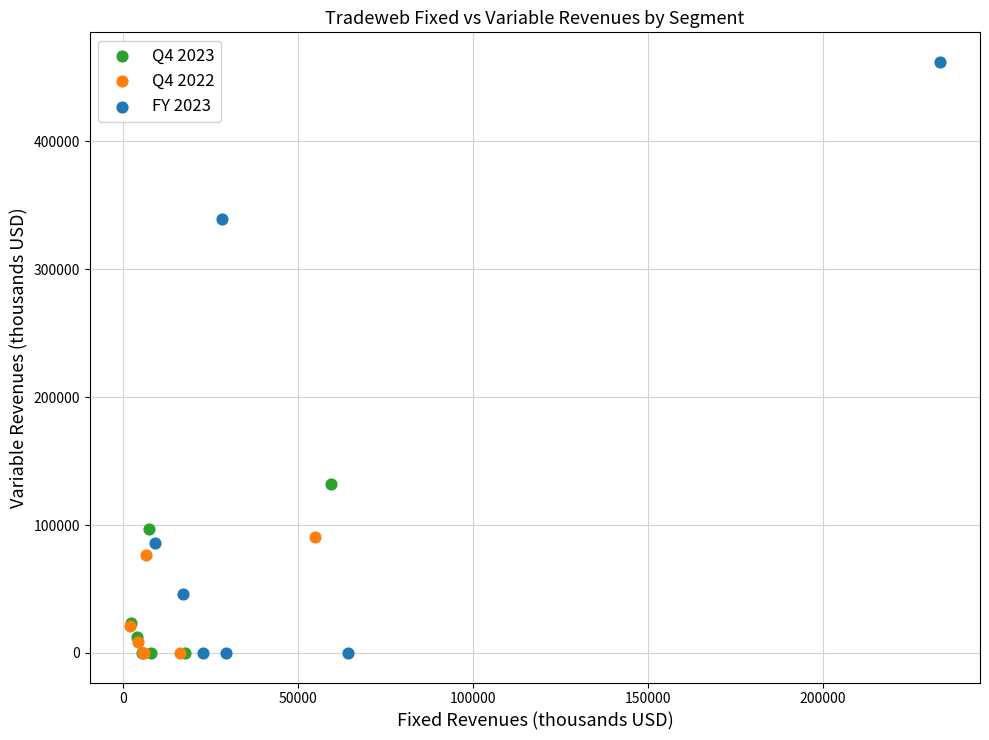

Which series reaches the maximum Y coordinate?

FY 2023